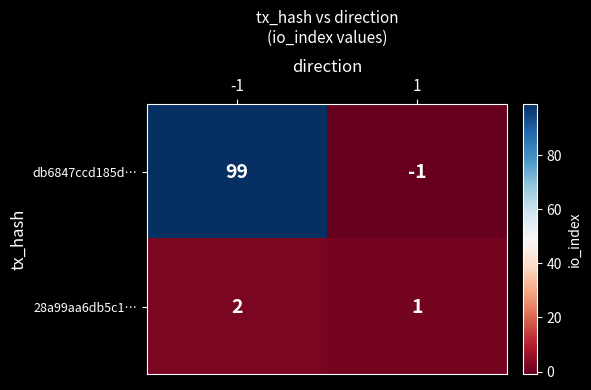

Reading left to right, what are all the values shown in this chart?

db6847ccd185d…: -1=99	1=-1
28a99aa6db5c1…: -1=2	1=1